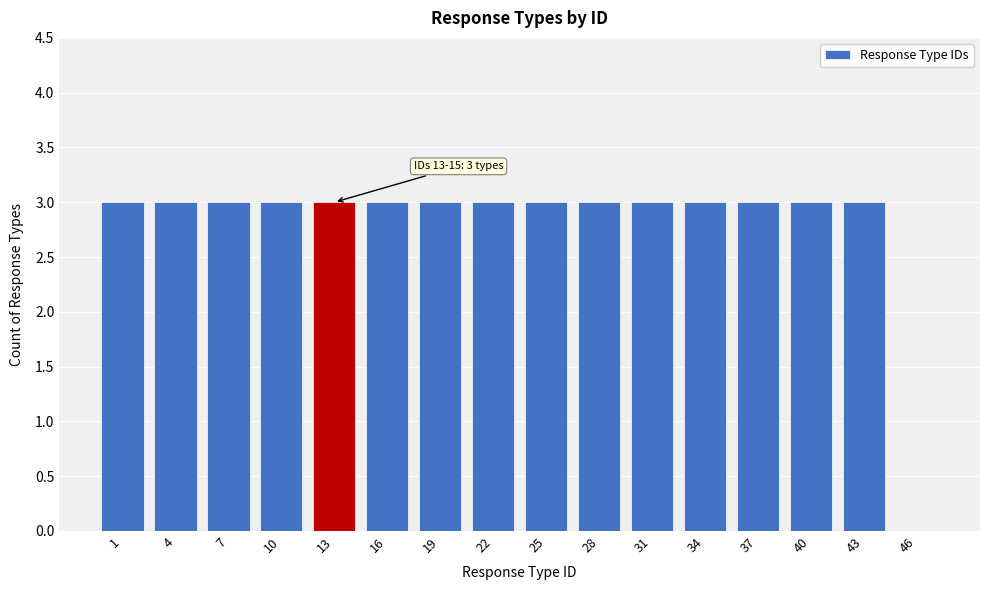

Reading left to right, extract all data points from this chart.

1=3	4=3	7=3	10=3	13=3	16=3	19=3	22=3	25=3	28=3	31=3	34=3	37=3	40=3	43=3	46=0